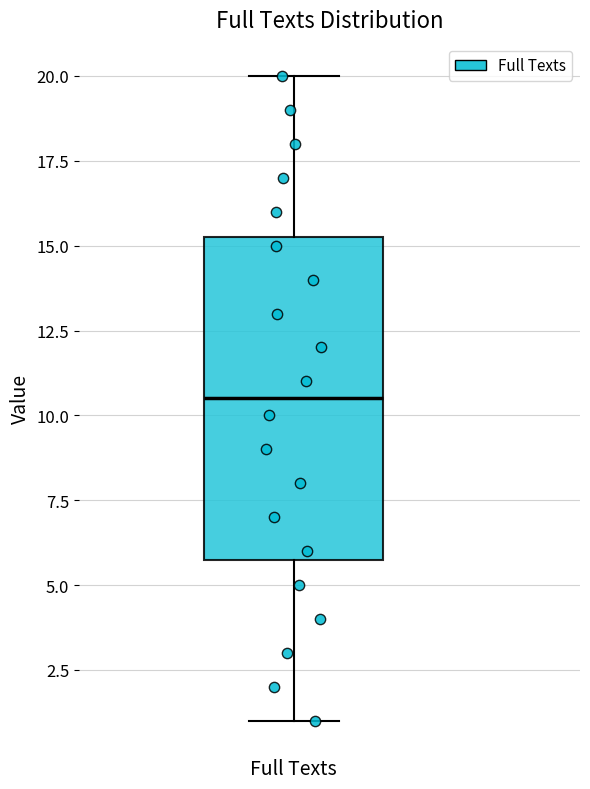

Where is the lower edge of the box for Full Texts on the y-axis? The values are not printed on the chart, so give them approximately, as read against the axis.

6.0